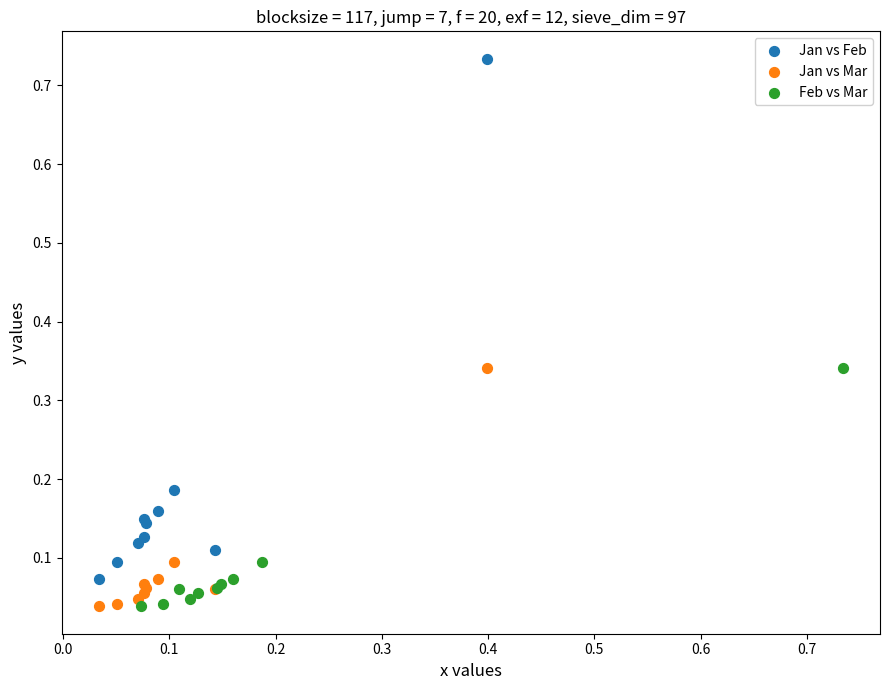

Which series contains the highest Y value?

Jan vs Feb